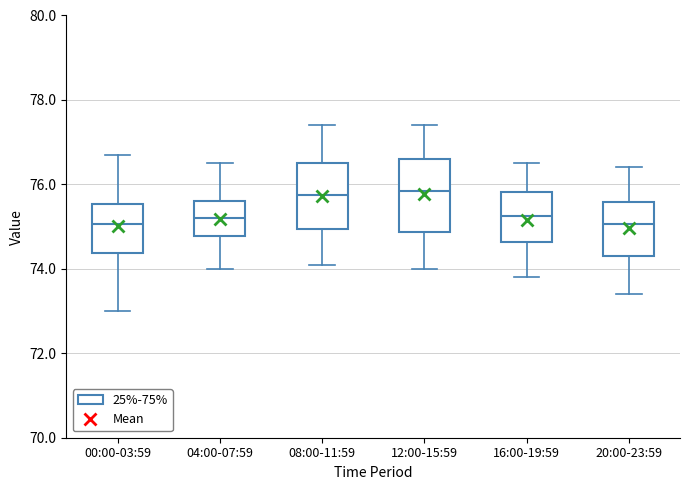

Reading left to right, read every box against the y-axis: the position of its median line, the range the box covers, and the ends of its whiskers. The values are not printed on the chart, so give them approximately, as read against the axis.

00:00-03:59: median 75.0, box 74.4 to 75.6, whiskers 73.0 to 76.8
04:00-07:59: median 75.2, box 74.8 to 75.6, whiskers 74.0 to 76.6
08:00-11:59: median 75.8, box 75.0 to 76.6, whiskers 74.2 to 77.4
12:00-15:59: median 75.8, box 74.8 to 76.6, whiskers 74.0 to 77.4
16:00-19:59: median 75.2, box 74.6 to 75.8, whiskers 73.8 to 76.6
20:00-23:59: median 75.0, box 74.4 to 75.6, whiskers 73.4 to 76.4